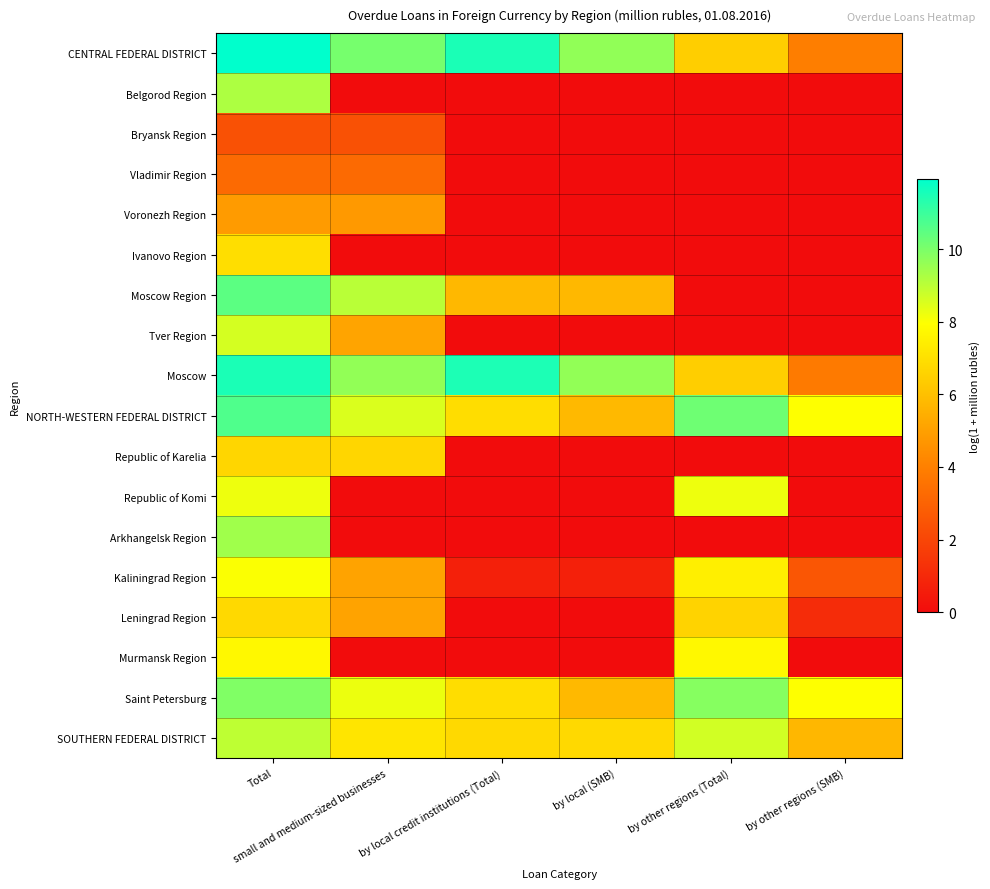

What is the total value across all series at by local credit institutions (Total)?

50.0